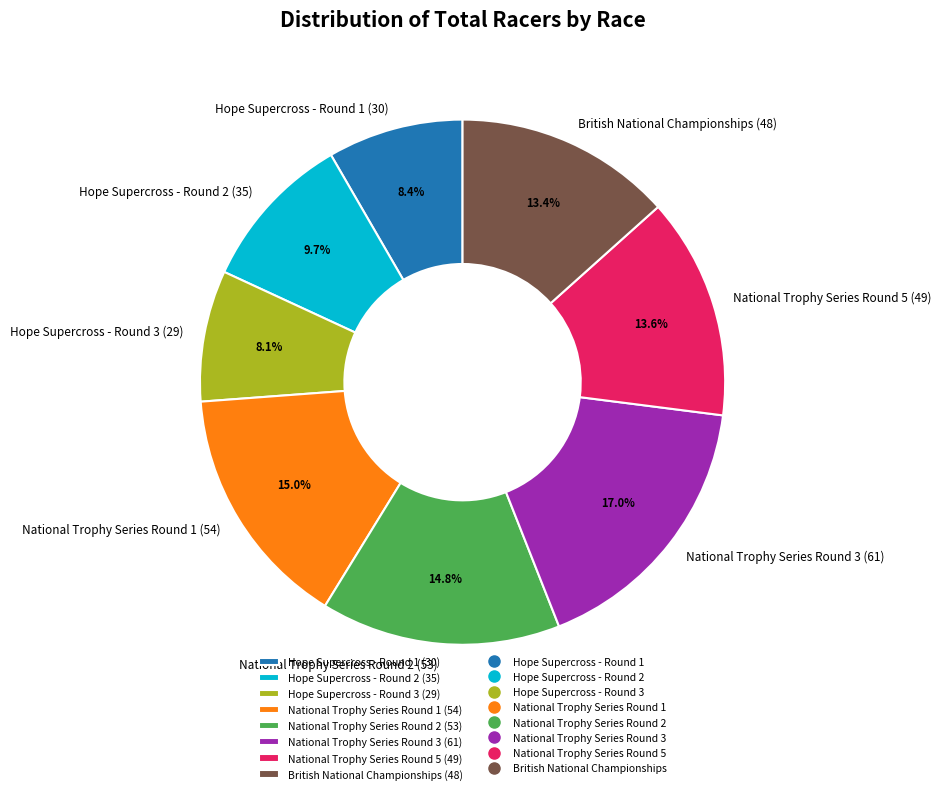

Which has a higher value, British National Championships or Hope Supercross - Round 2?

British National Championships